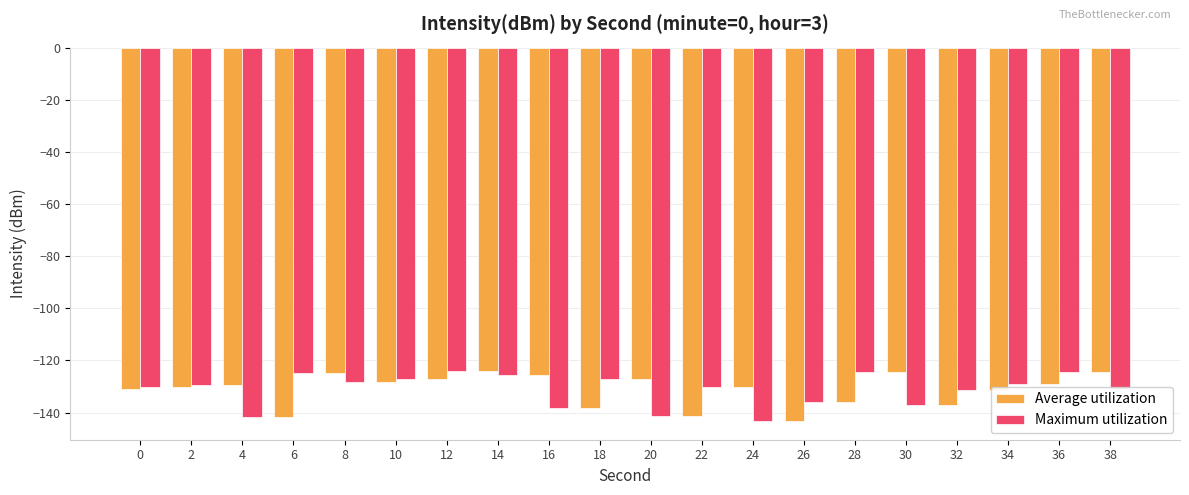

What is the spread (max minus min) of values at 10?

1.1